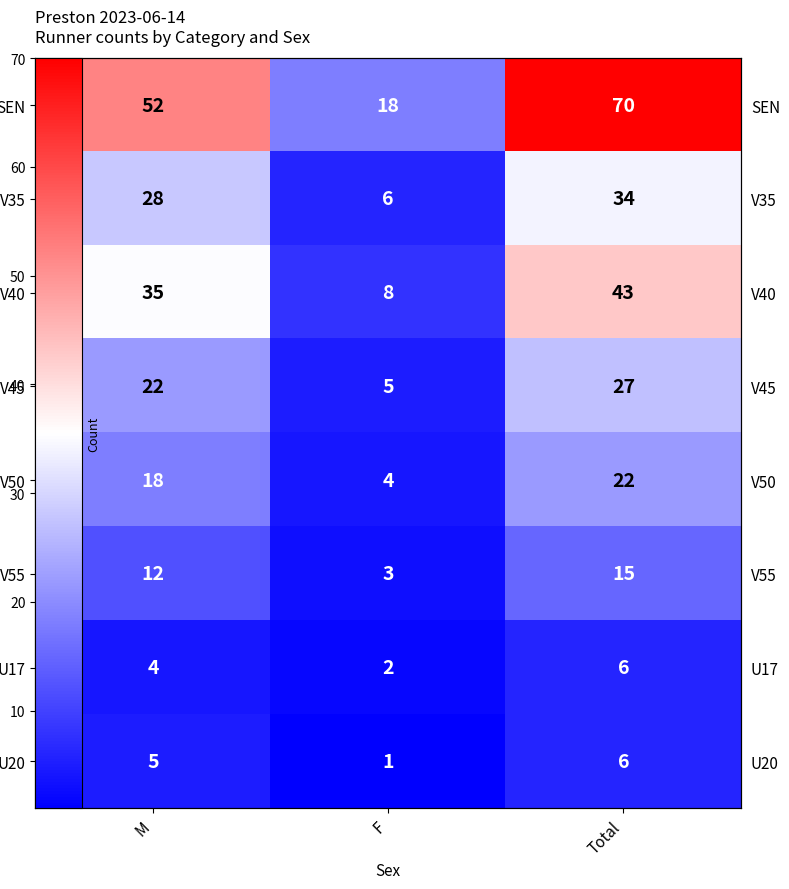

Between M and Total, which series saw the biggest shift?

SEN